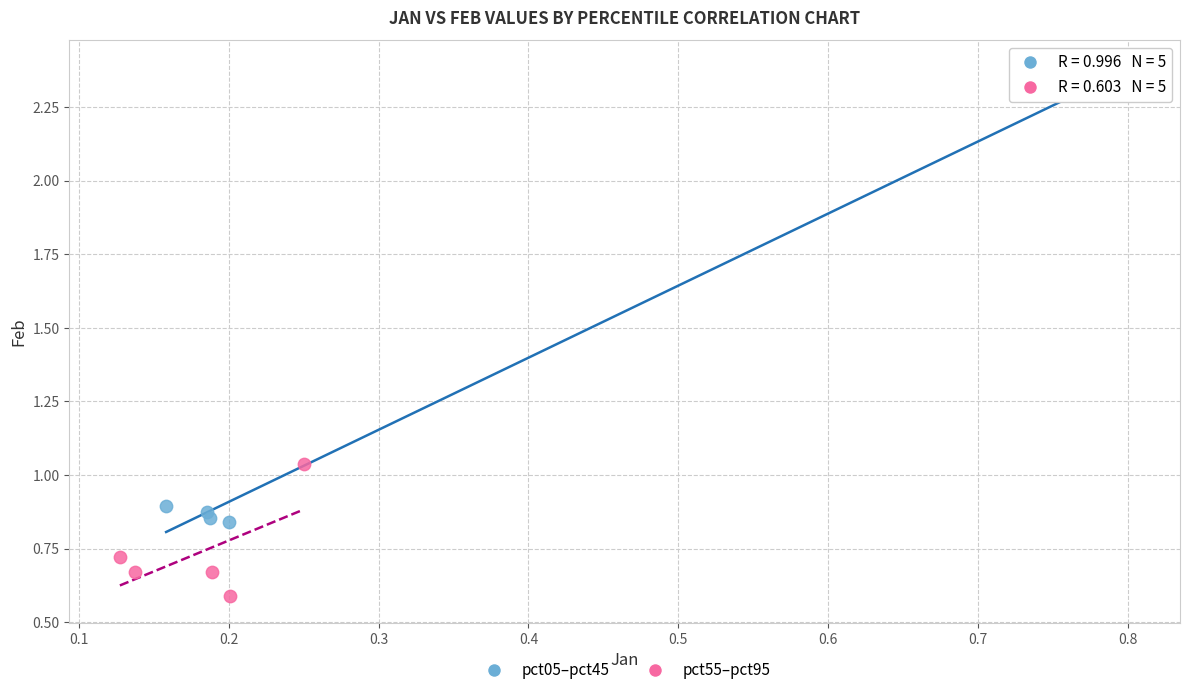

Which series has the widest spread of Y values?

pct05–pct45